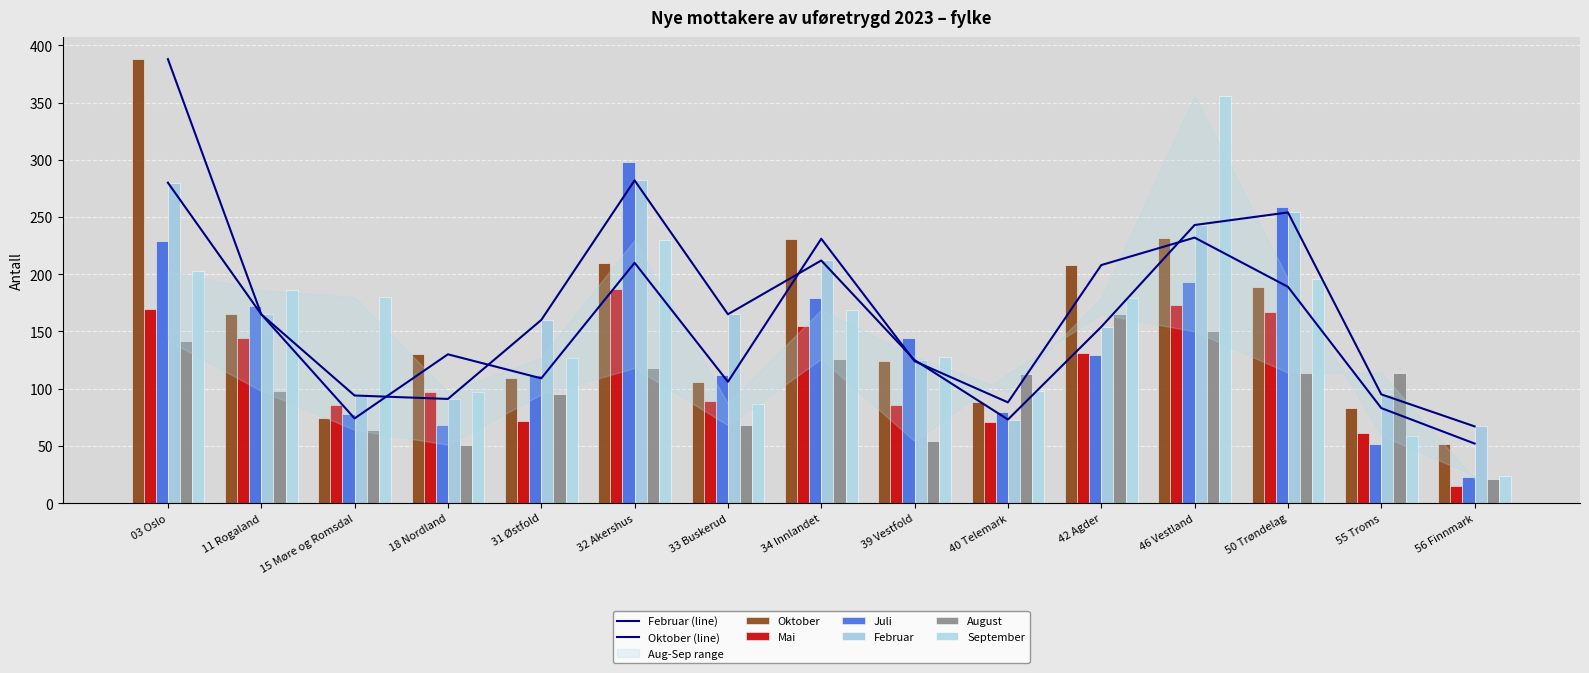

Is it true that September equals 140 at 03 Oslo?

False